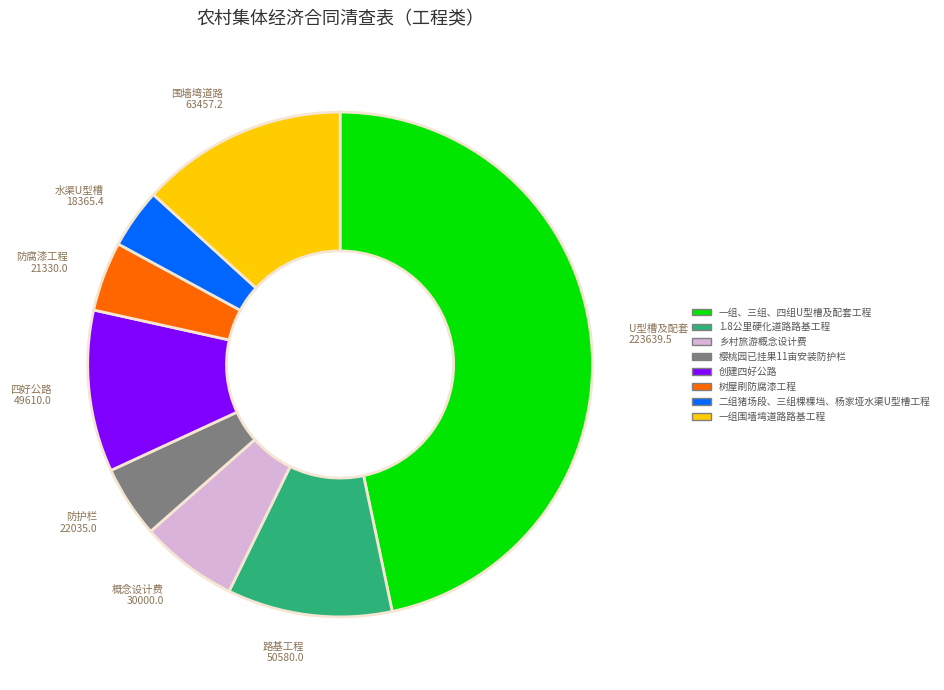

What is the smallest slice in the pie chart?

二组猪场段、三组棵棵垱、杨家垭水渠U型槽工程